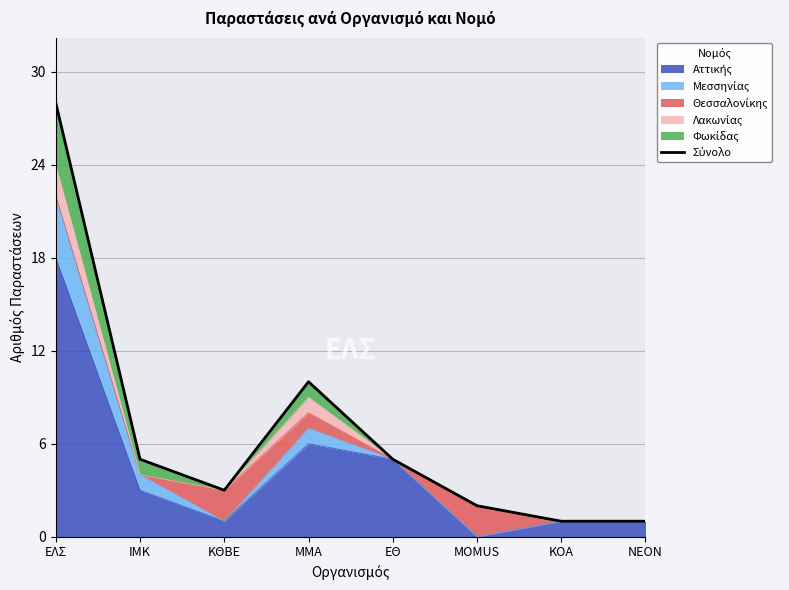

What is the change in value from ΚΘΒΕ to MOMUS?

-1